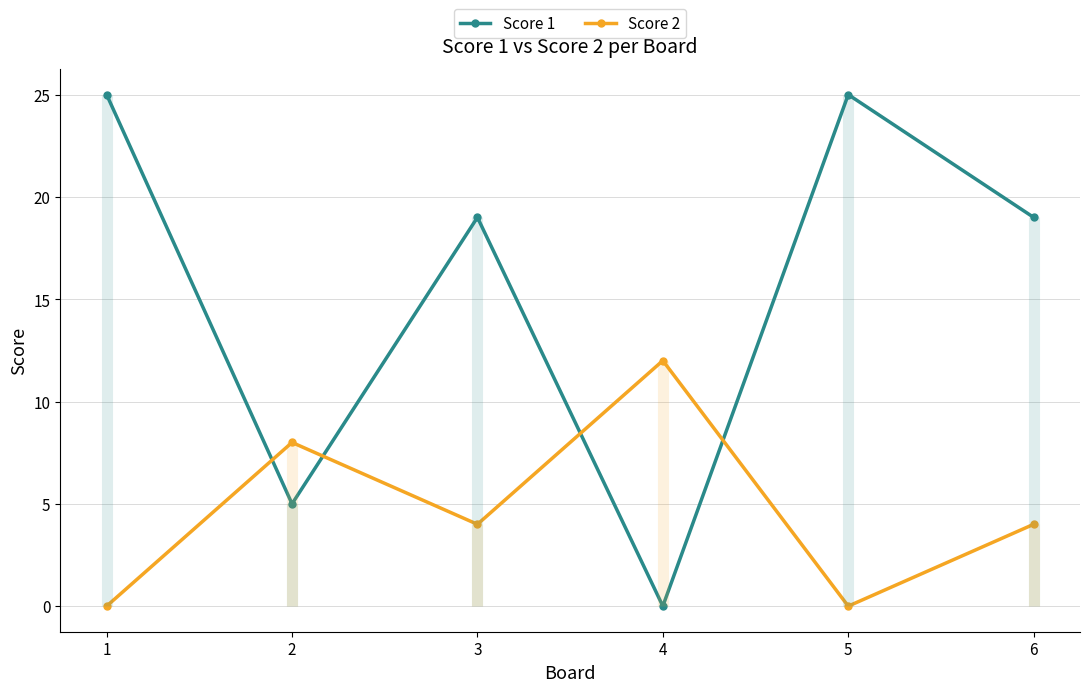

How many values in the Score 1 series are below 19?

2